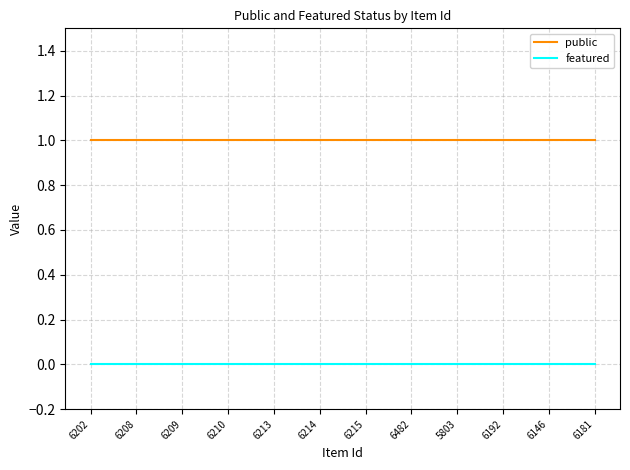

What is the average value of the public series?

1